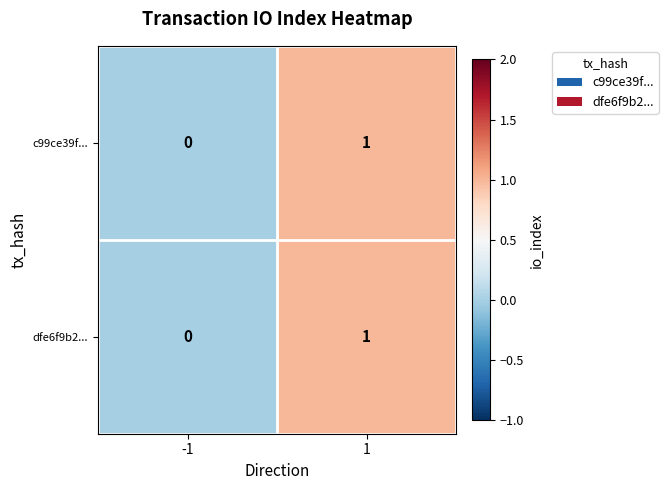

Is the value of c99ce39f... at 1 greater than the value of dfe6f9b2... at -1?

Yes